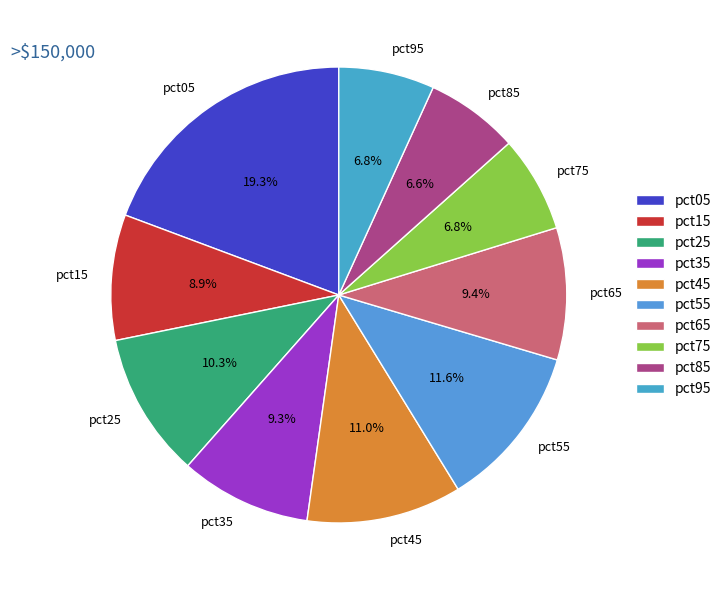

To the nearest percent, what percentage of the pie is pct05?

19%